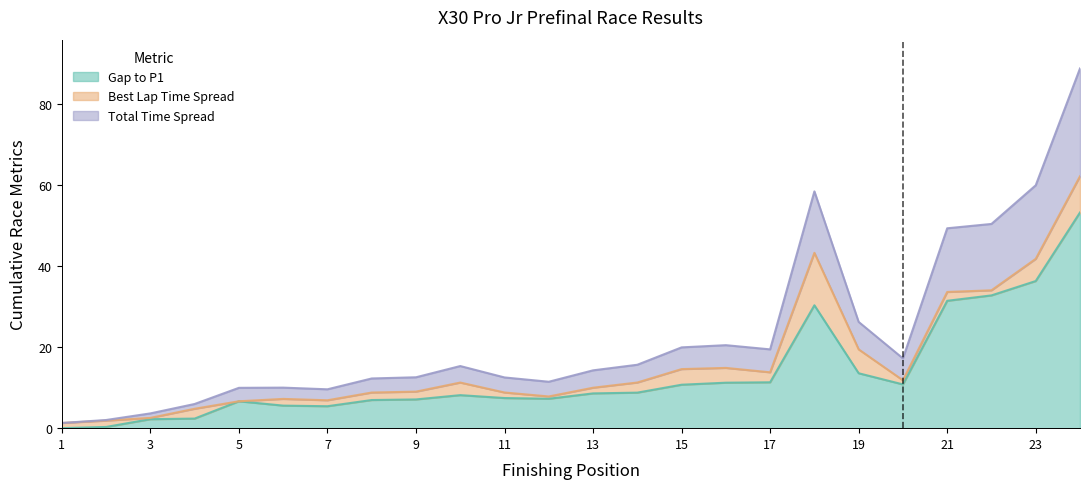

Is it true that Gap to P1 equals 2.2 at 3?

True